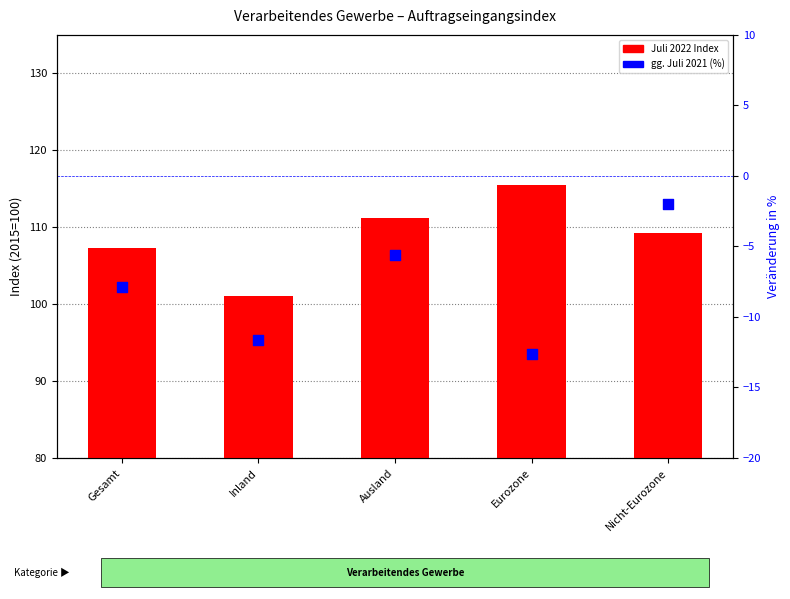

At which category is the sum across all series the highest?

Nicht-Eurozone